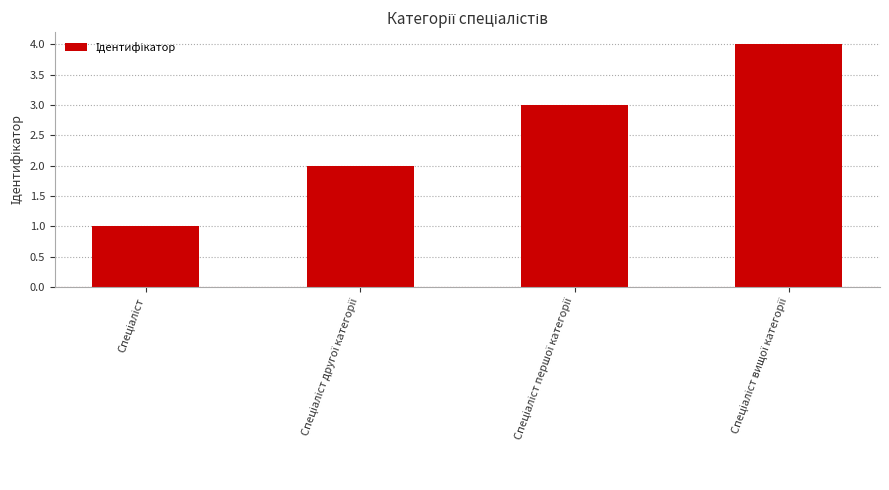

What is the greatest value displayed?

4